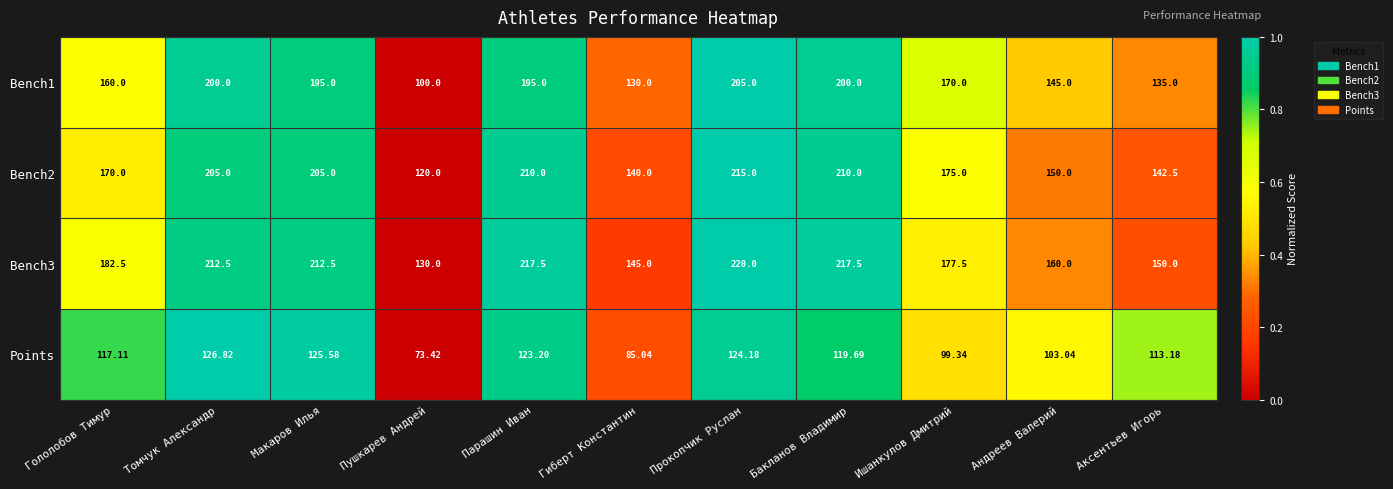

What is the greatest value displayed?

220.0